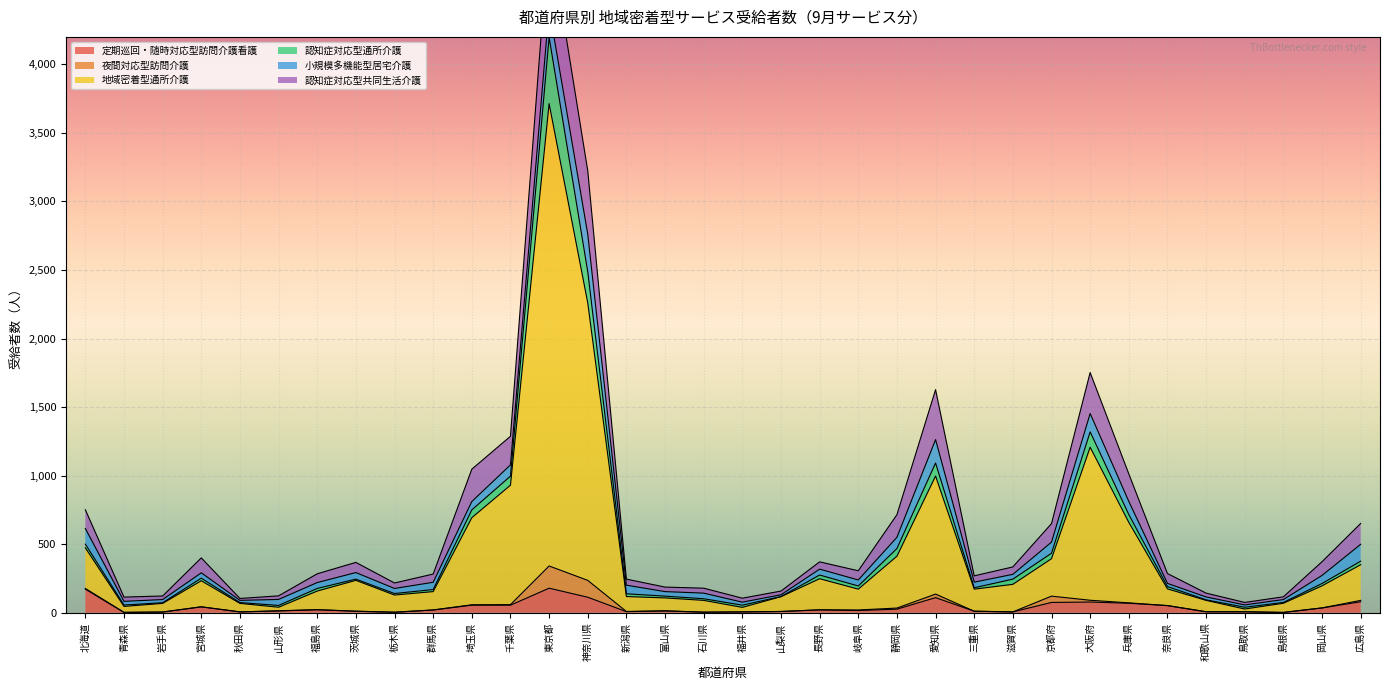

True or false: 認知症対応型通所介護 and 地域密着型通所介護 cross at least once.

False